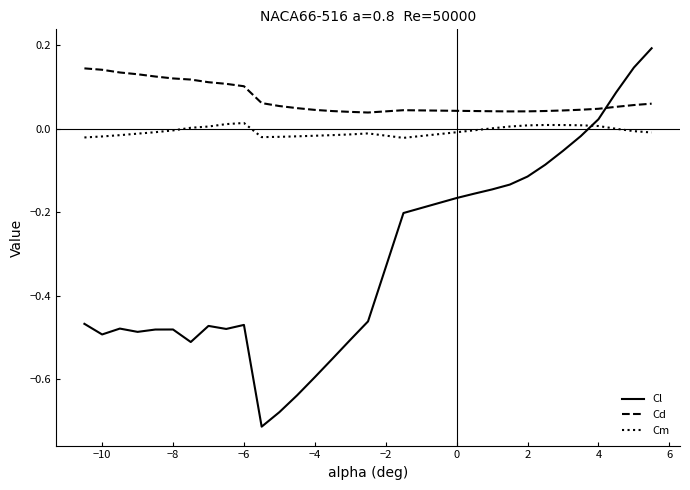

Rank the series by their average value, from highest to lowest.

Cd, Cm, Cl